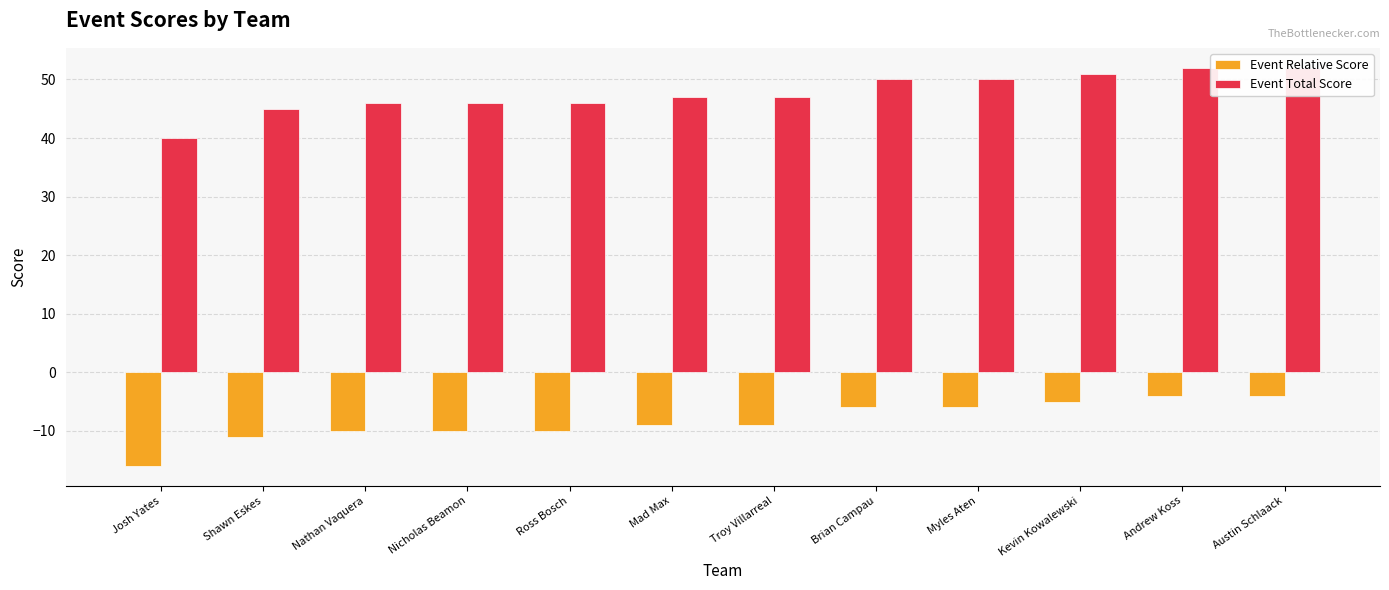

At which label is Event Total Score closest to 46?

Nathan Vaquera